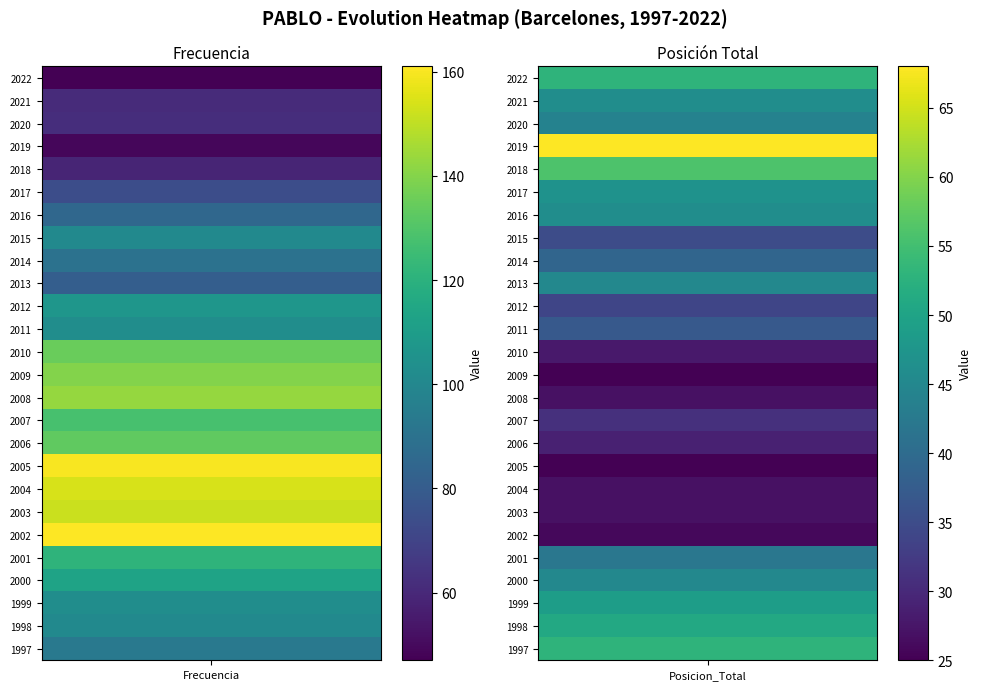

The value of Frecuencia at 1999 is 103. True or false?

True